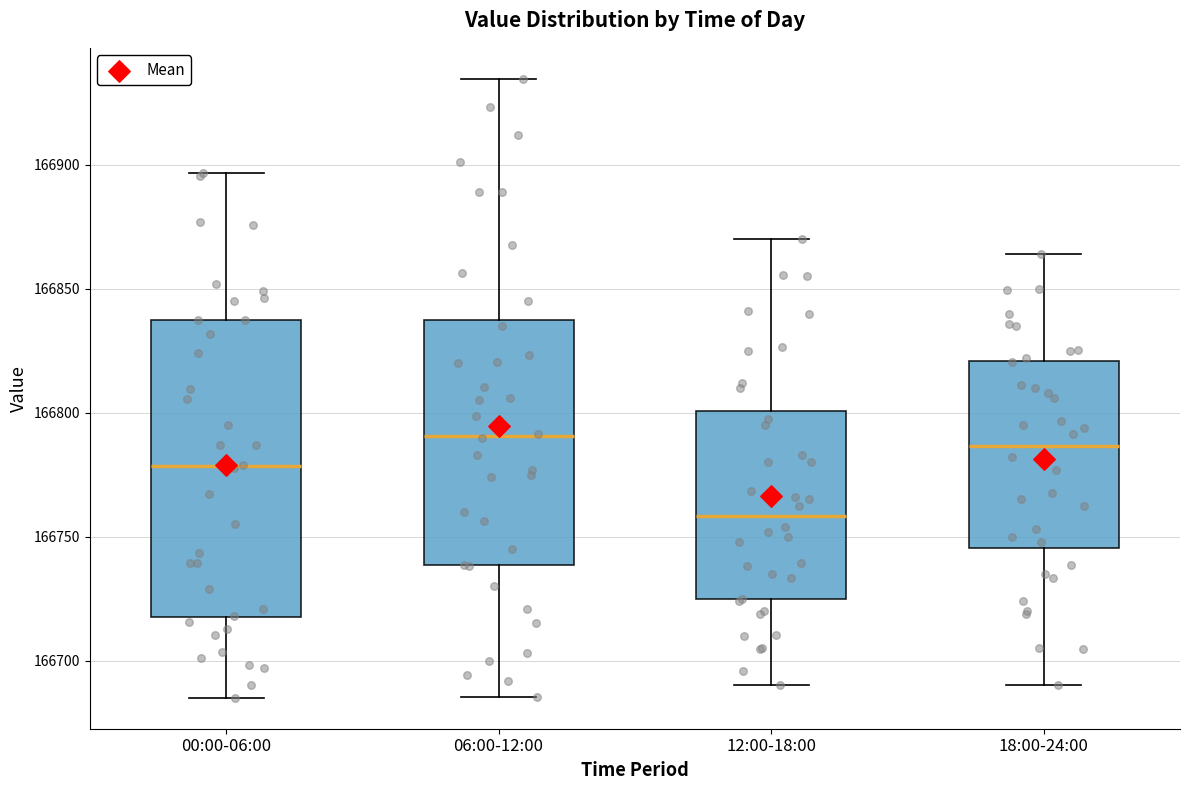

Where does the upper whisker of the box for 18:00-24:00 end on the y-axis? The values are not printed on the chart, so give them approximately, as read against the axis.

166865